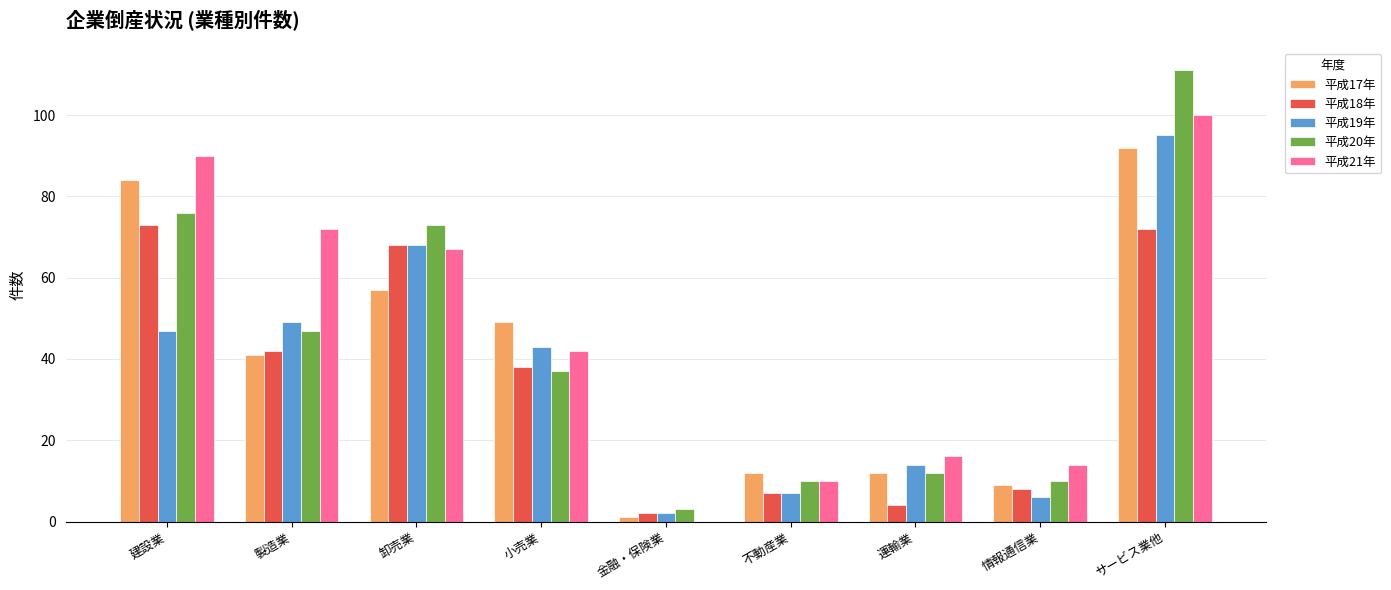

What is the highest value of the 平成20年 series?

111